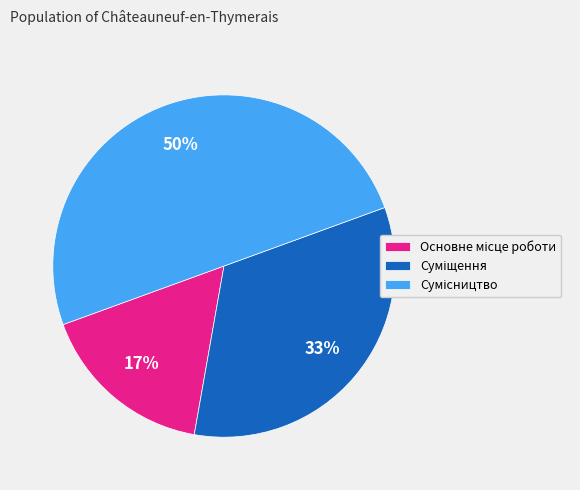

To the nearest percent, what is the average slice percentage?

33%